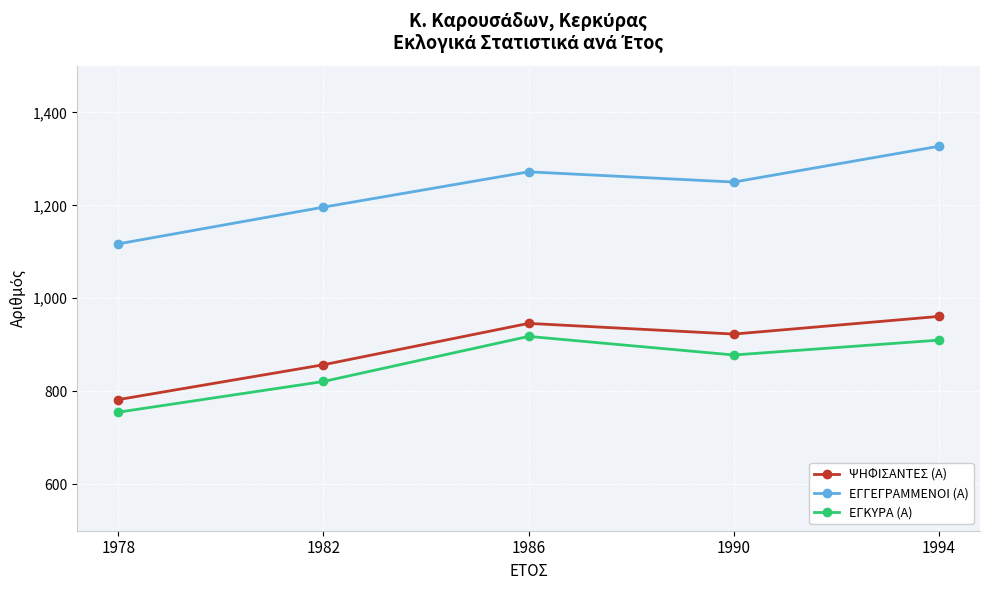

At which category is the sum across all series the highest?

1994